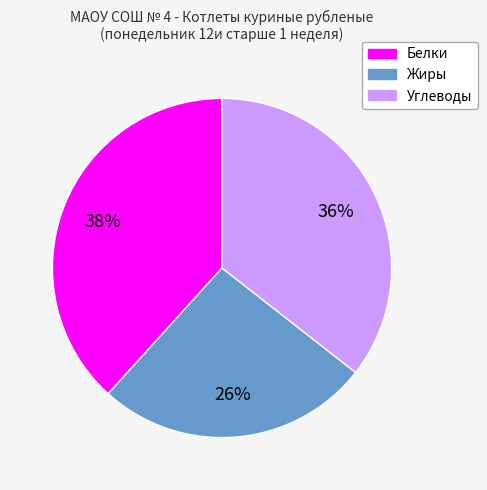

Rank the categories by value from highest to lowest.

Белки, Углеводы, Жиры